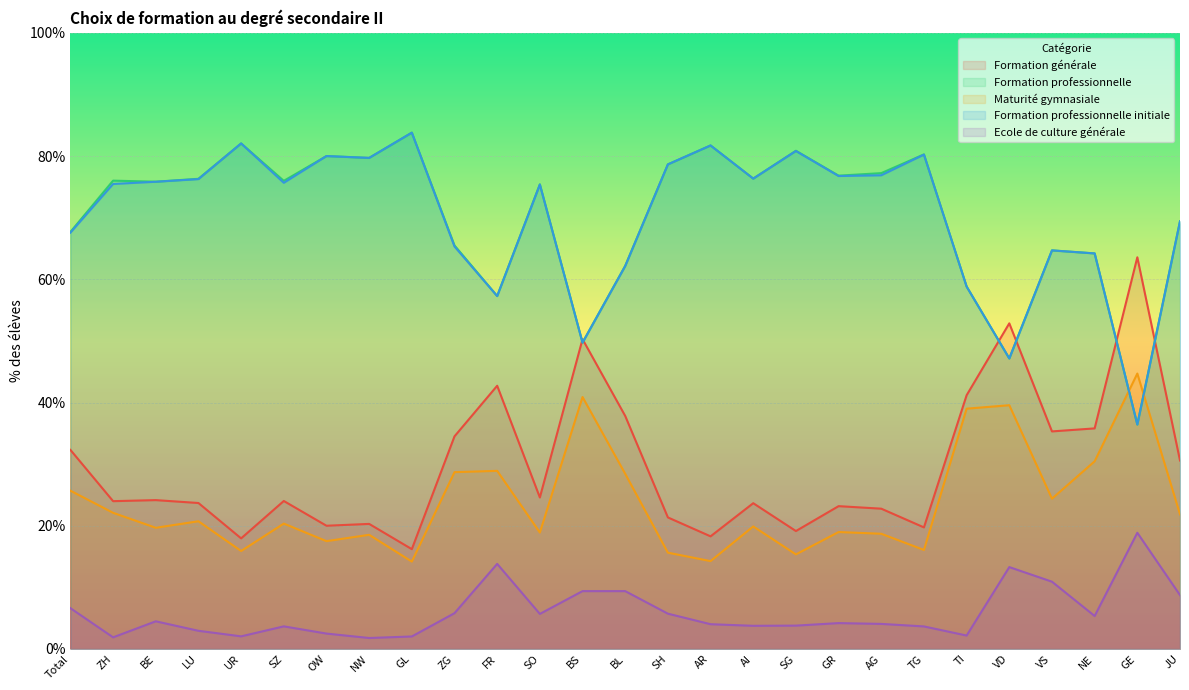

What position from the right is BE?

25